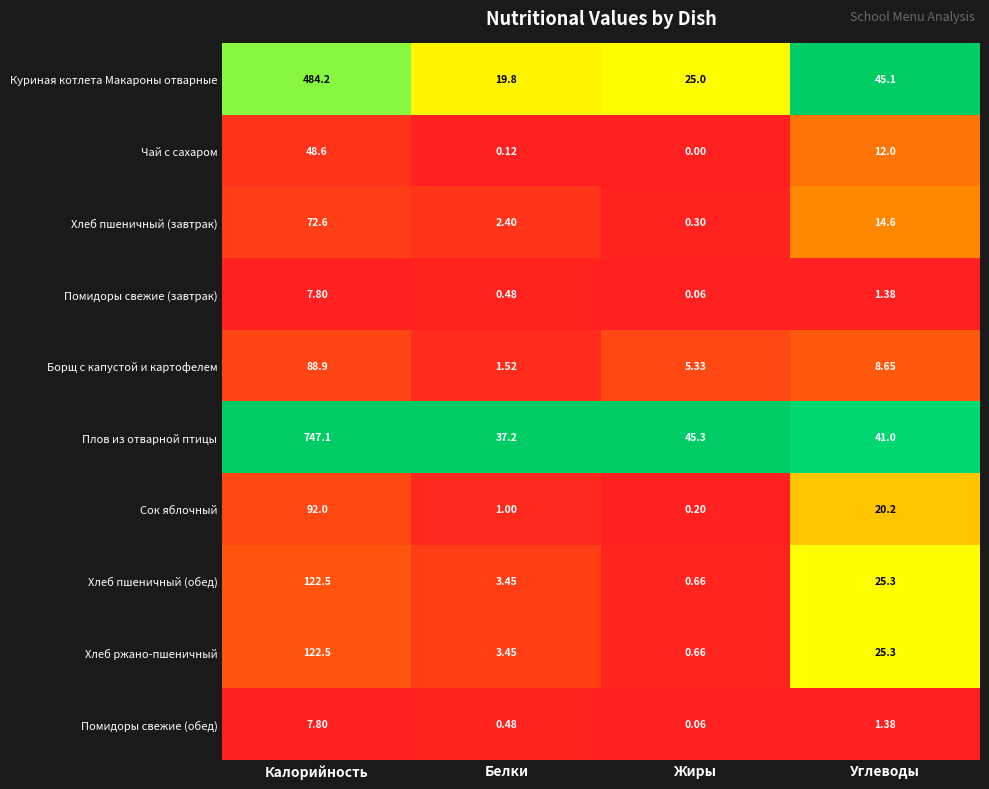

At which label does Куриная котлета Макароны отварные first exceed 45?

Калорийность